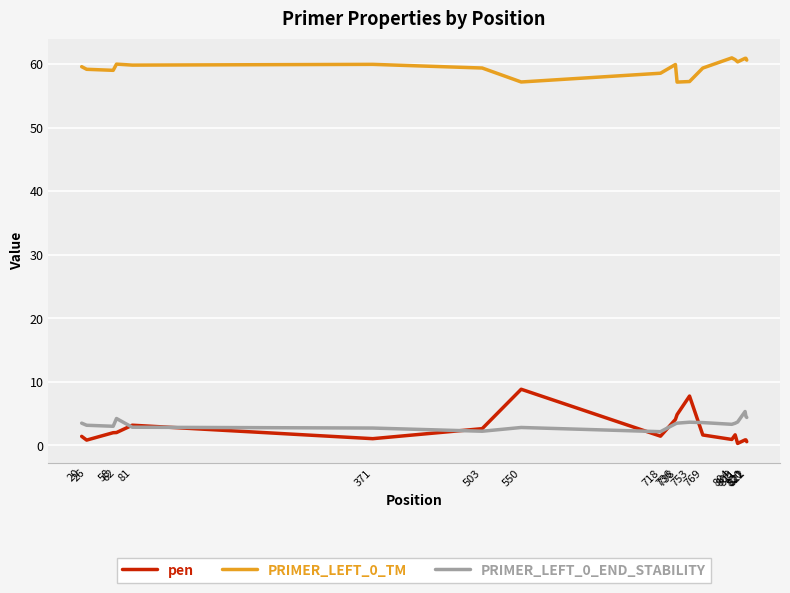

What is the sum of the PRIMER_LEFT_0_END_STABILITY values at 821 and 81?

7.4